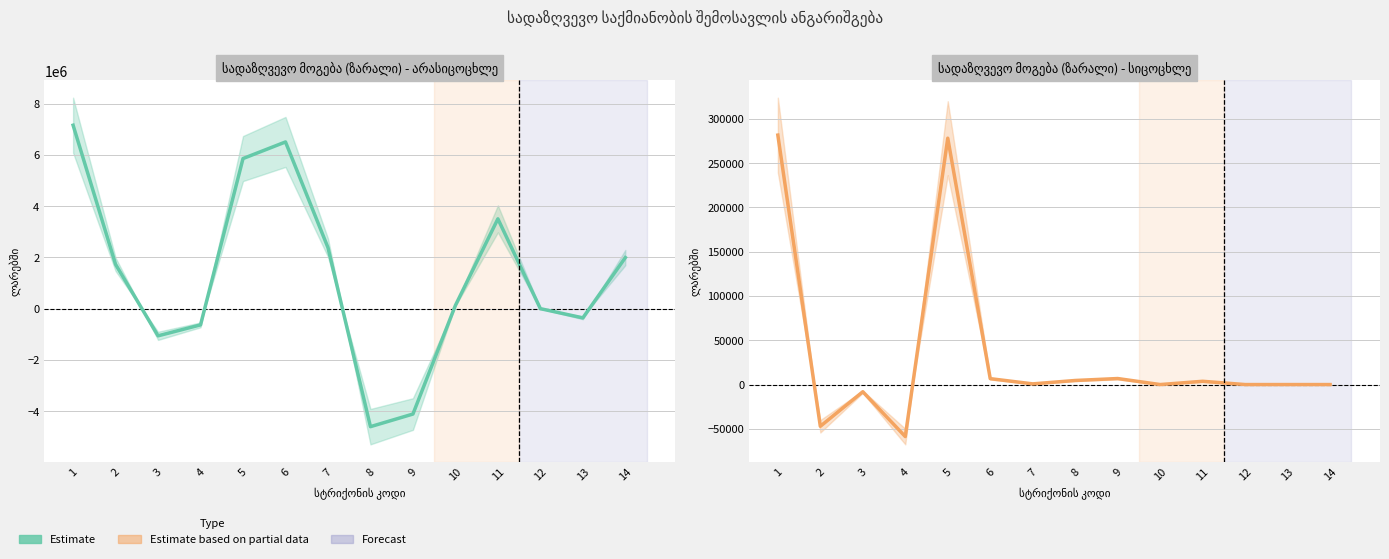

Which category has the highest value across all series?

1